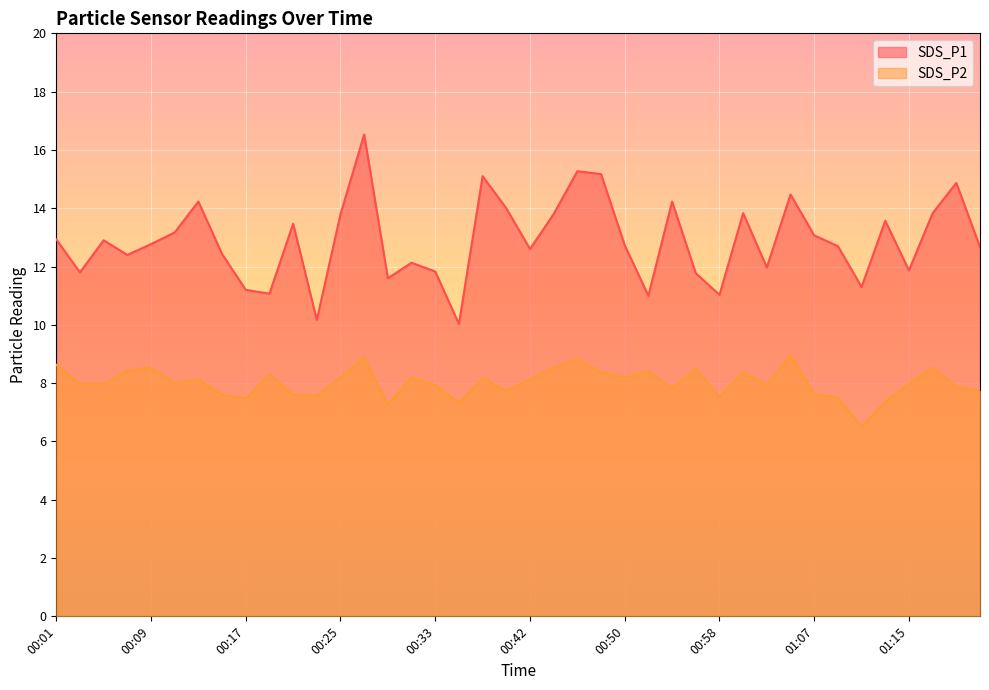

What is the spread (max minus min) of values at 00:21?

5.9